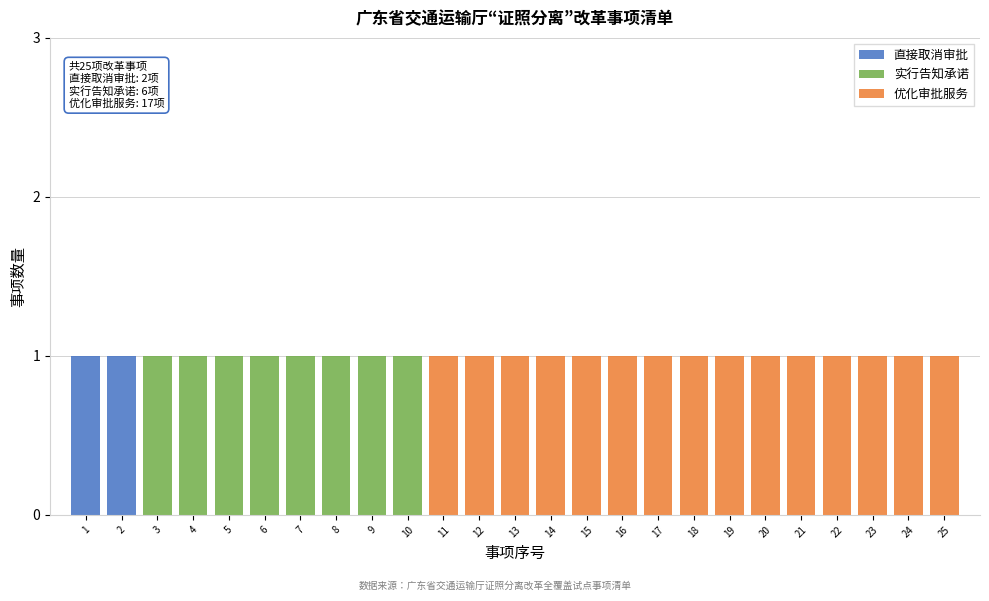

The 直接取消审批 series shows 0 at 11. True or false?

True